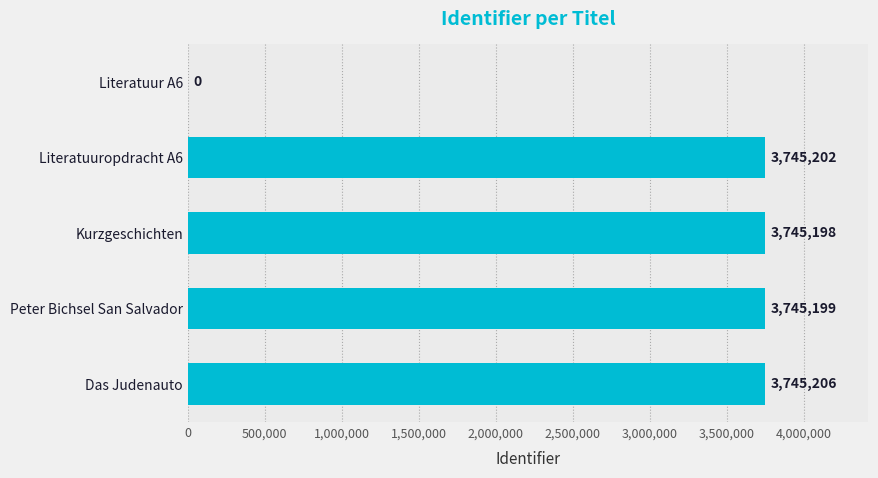

The value at Literatuur A6 is 0. True or false?

True